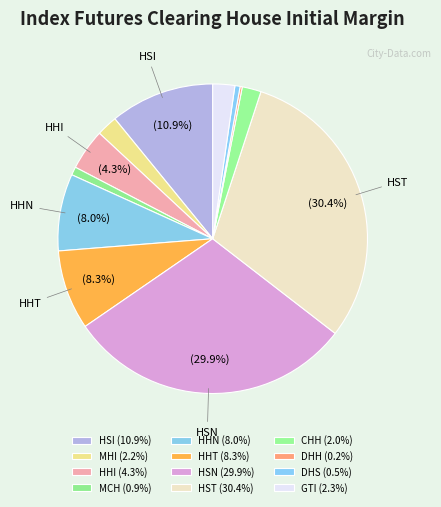

What percentage is the HST slice, to the nearest percent?

30%